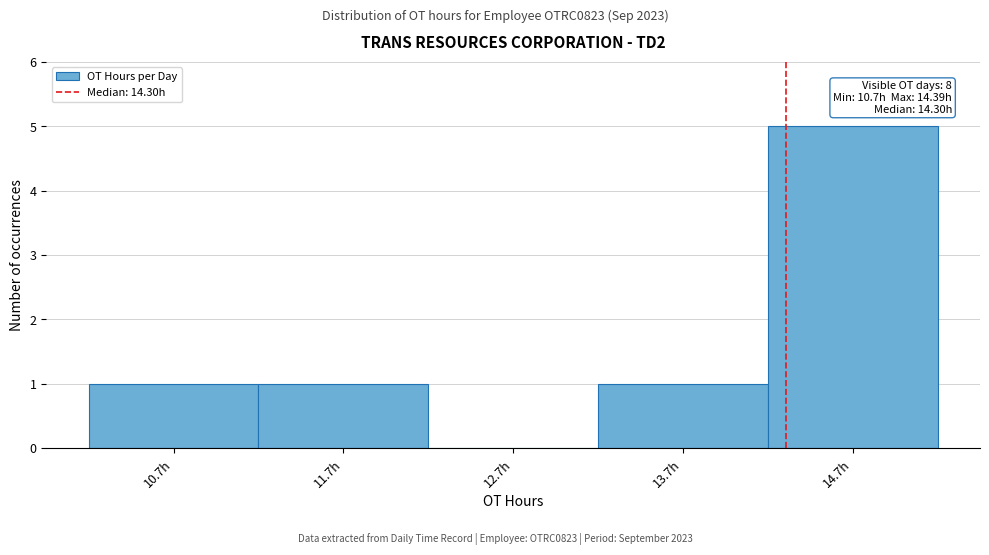

Which range on the x-axis has the tallest bar?

14.2 to 15.2